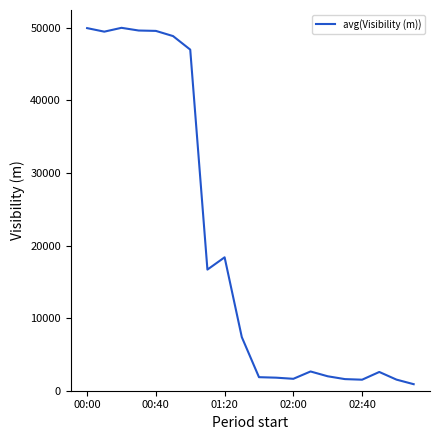

What is the maximum value shown in the chart?

50000